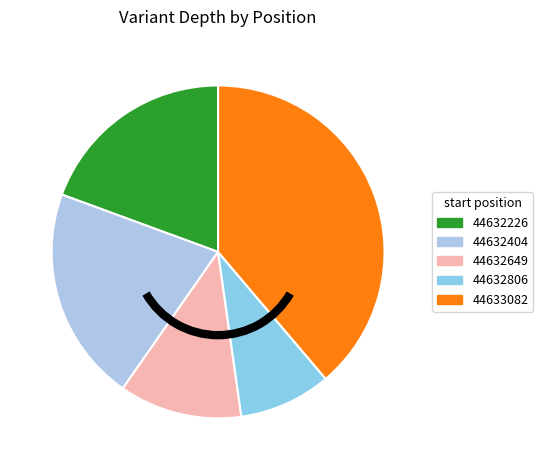

Between 44633082 and 44632649, which is larger?

44633082